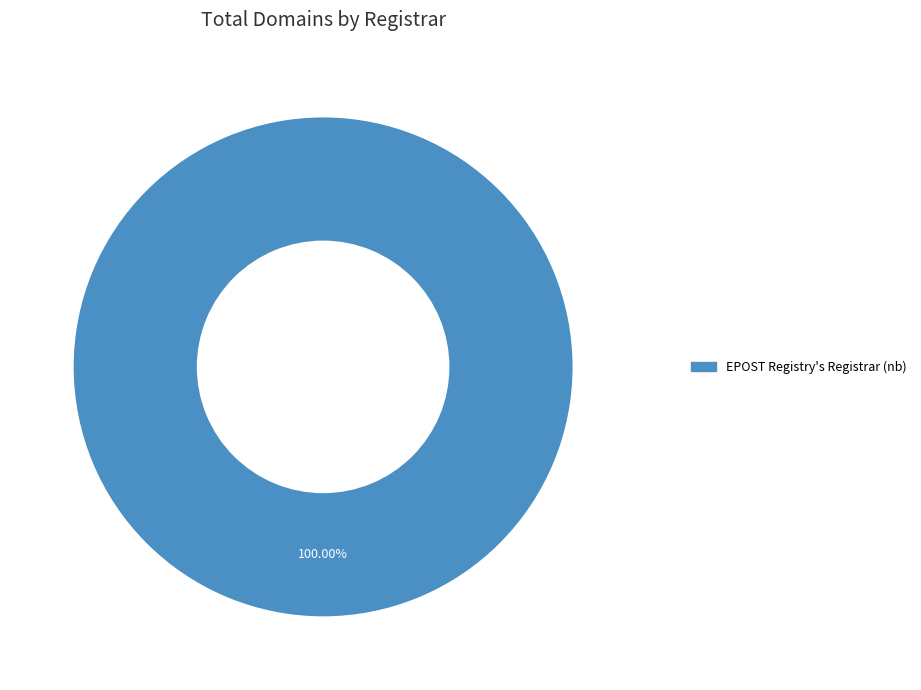

Rank the categories by value from lowest to highest.

EPOST Registry's Registrar (nb)